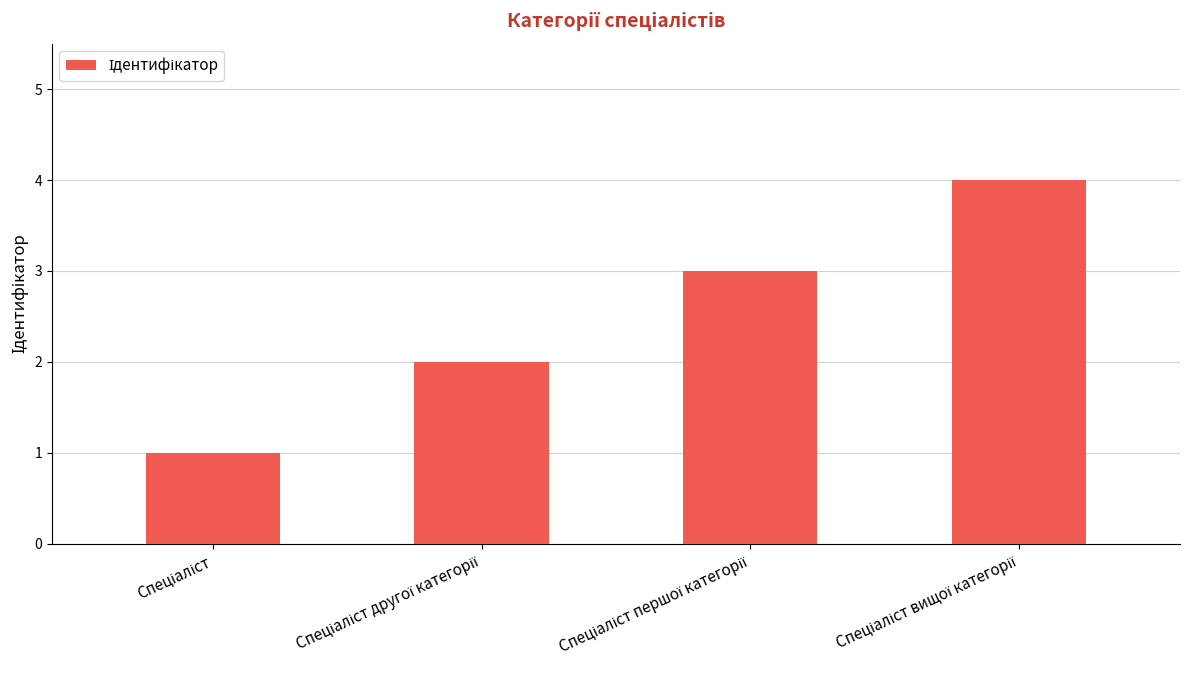

What is the difference between the maximum and minimum values?

3